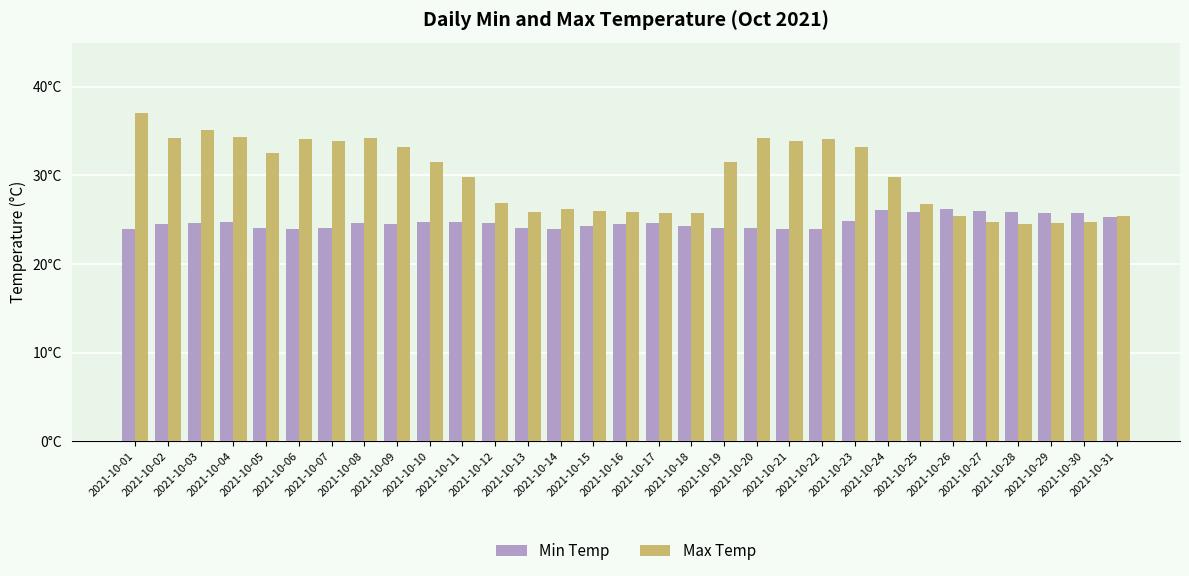

What is the average value of the Max Temp series?

29.9